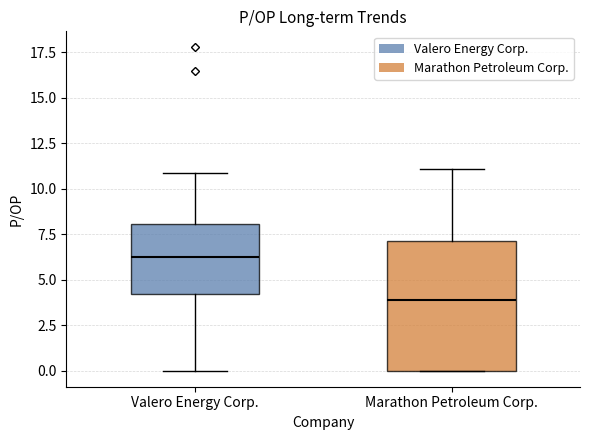

Where is the lower edge of the box for Valero Energy Corp. on the y-axis? The values are not printed on the chart, so give them approximately, as read against the axis.

4.0